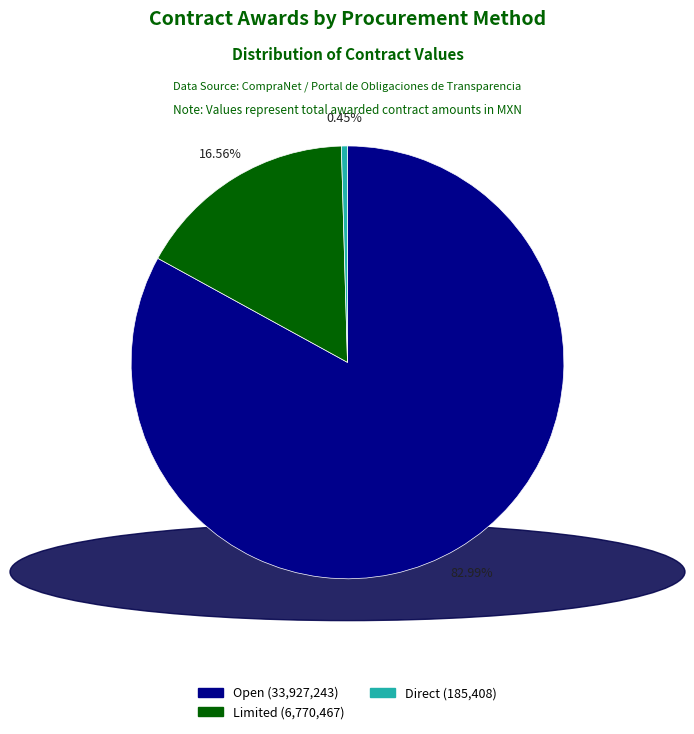

Does any single category account for the majority?

Yes